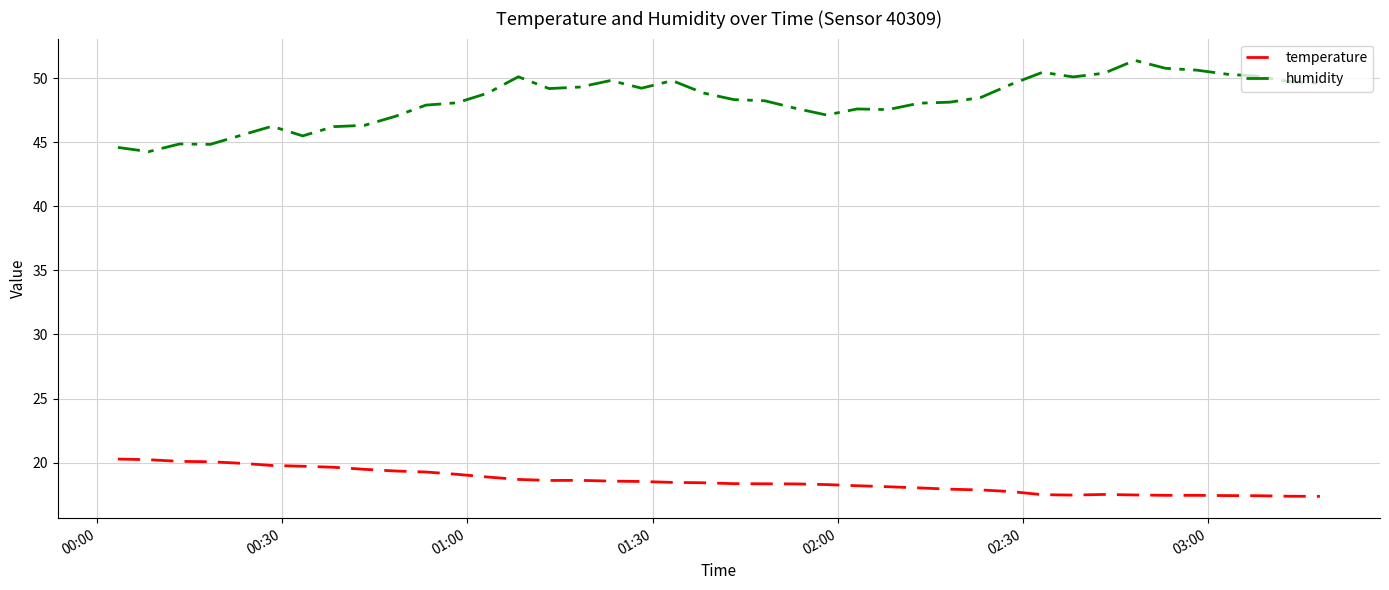

What is the difference between the maximum and minimum values in the humidity series?

7.1